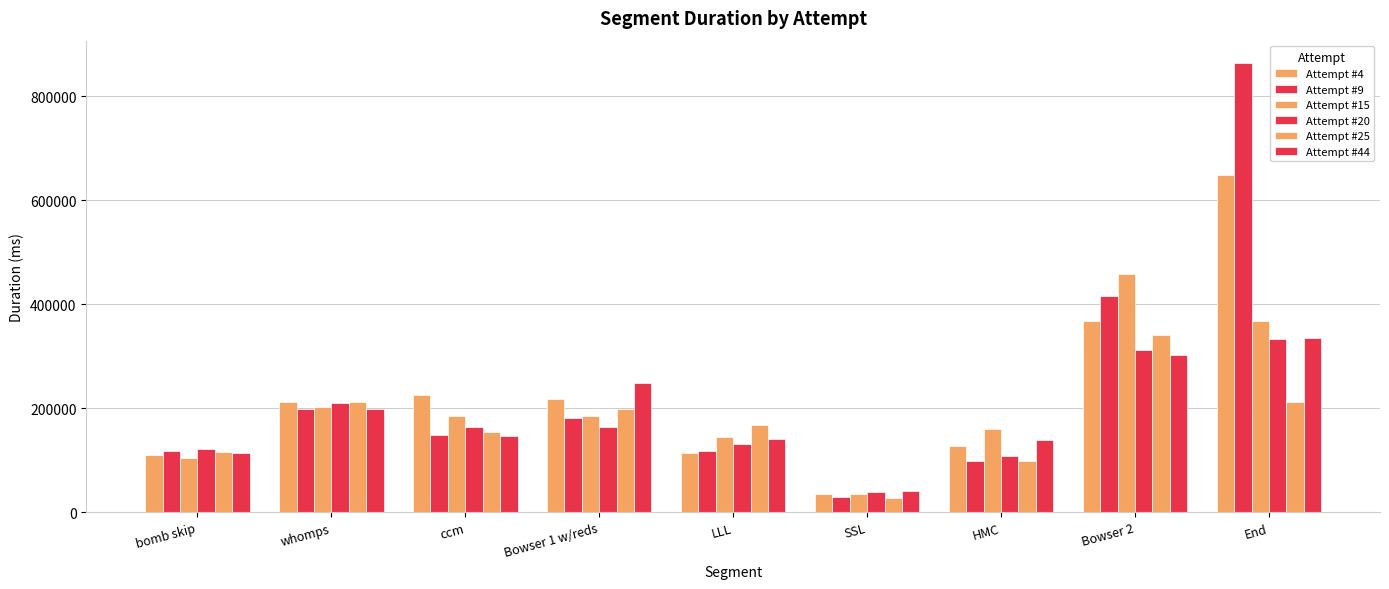

Is it true that Attempt #4 equals 109301 at bomb skip?

True